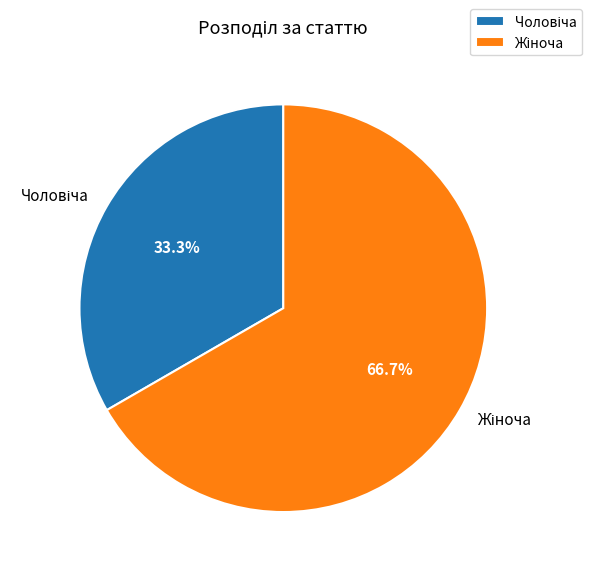

Is there any slice that represents more than half of the pie?

Yes